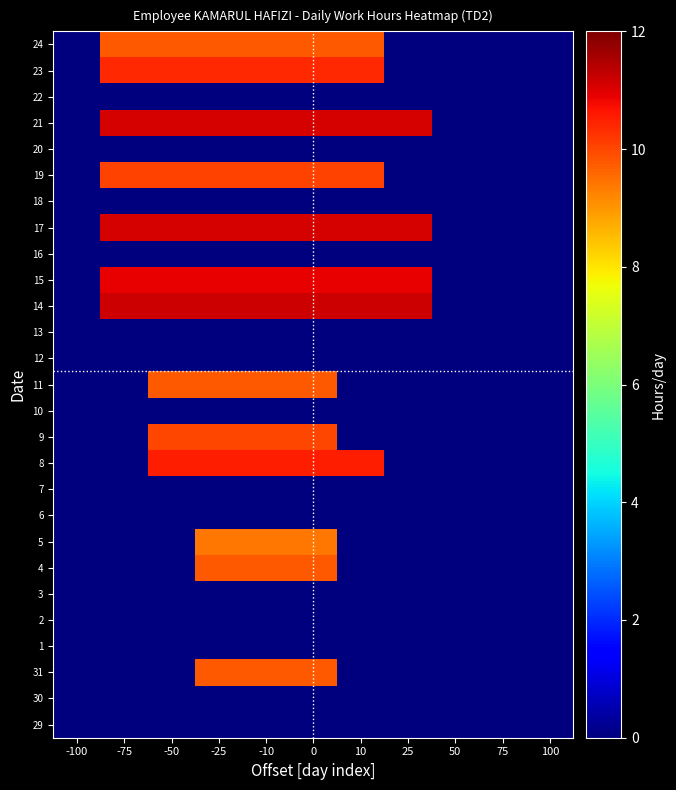

Reading left to right, transcribe all the data shown in this chart.

29: -100=0.0	-75=0.0	-50=0.0	-25=0.0	-10=0.0	0=0.0	10=0.0	25=0.0	50=0.0	75=0.0	100=0.0
30: -100=0.0	-75=0.0	-50=0.0	-25=0.0	-10=0.0	0=0.0	10=0.0	25=0.0	50=0.0	75=0.0	100=0.0
31: -100=0.0	-75=0.0	-50=0.0	-25=9.8	-10=9.8	0=9.8	10=0.0	25=0.0	50=0.0	75=0.0	100=0.0
1: -100=0.0	-75=0.0	-50=0.0	-25=0.0	-10=0.0	0=0.0	10=0.0	25=0.0	50=0.0	75=0.0	100=0.0
2: -100=0.0	-75=0.0	-50=0.0	-25=0.0	-10=0.0	0=0.0	10=0.0	25=0.0	50=0.0	75=0.0	100=0.0
3: -100=0.0	-75=0.0	-50=0.0	-25=0.0	-10=0.0	0=0.0	10=0.0	25=0.0	50=0.0	75=0.0	100=0.0
4: -100=0.0	-75=0.0	-50=0.0	-25=9.8	-10=9.8	0=9.8	10=0.0	25=0.0	50=0.0	75=0.0	100=0.0
5: -100=0.0	-75=0.0	-50=0.0	-25=9.4	-10=9.4	0=9.4	10=0.0	25=0.0	50=0.0	75=0.0	100=0.0
6: -100=0.0	-75=0.0	-50=0.0	-25=0.0	-10=0.0	0=0.0	10=0.0	25=0.0	50=0.0	75=0.0	100=0.0
7: -100=0.0	-75=0.0	-50=0.0	-25=0.0	-10=0.0	0=0.0	10=0.0	25=0.0	50=0.0	75=0.0	100=0.0
8: -100=0.0	-75=0.0	-50=10.5	-25=10.5	-10=10.5	0=10.5	10=10.5	25=0.0	50=0.0	75=0.0	100=0.0
9: -100=0.0	-75=0.0	-50=10.0	-25=10.0	-10=10.0	0=10.0	10=0.0	25=0.0	50=0.0	75=0.0	100=0.0
10: -100=0.0	-75=0.0	-50=0.0	-25=0.0	-10=0.0	0=0.0	10=0.0	25=0.0	50=0.0	75=0.0	100=0.0
11: -100=0.0	-75=0.0	-50=9.8	-25=9.8	-10=9.8	0=9.8	10=0.0	25=0.0	50=0.0	75=0.0	100=0.0
12: -100=0.0	-75=0.0	-50=0.0	-25=0.0	-10=0.0	0=0.0	10=0.0	25=0.0	50=0.0	75=0.0	100=0.0
13: -100=0.0	-75=0.0	-50=0.0	-25=0.0	-10=0.0	0=0.0	10=0.0	25=0.0	50=0.0	75=0.0	100=0.0
14: -100=0.0	-75=11.2	-50=11.2	-25=11.2	-10=11.2	0=11.2	10=11.2	25=11.2	50=0.0	75=0.0	100=0.0
15: -100=0.0	-75=10.9	-50=10.9	-25=10.9	-10=10.9	0=10.9	10=10.9	25=10.9	50=0.0	75=0.0	100=0.0
16: -100=0.0	-75=0.0	-50=0.0	-25=0.0	-10=0.0	0=0.0	10=0.0	25=0.0	50=0.0	75=0.0	100=0.0
17: -100=0.0	-75=11.1	-50=11.1	-25=11.1	-10=11.1	0=11.1	10=11.1	25=11.1	50=0.0	75=0.0	100=0.0
18: -100=0.0	-75=0.0	-50=0.0	-25=0.0	-10=0.0	0=0.0	10=0.0	25=0.0	50=0.0	75=0.0	100=0.0
19: -100=0.0	-75=10.0	-50=10.0	-25=10.0	-10=10.0	0=10.0	10=10.0	25=0.0	50=0.0	75=0.0	100=0.0
20: -100=0.0	-75=0.0	-50=0.0	-25=0.0	-10=0.0	0=0.0	10=0.0	25=0.0	50=0.0	75=0.0	100=0.0
21: -100=0.0	-75=11.1	-50=11.1	-25=11.1	-10=11.1	0=11.1	10=11.1	25=11.1	50=0.0	75=0.0	100=0.0
22: -100=0.0	-75=0.0	-50=0.0	-25=0.0	-10=0.0	0=0.0	10=0.0	25=0.0	50=0.0	75=0.0	100=0.0
23: -100=0.0	-75=10.4	-50=10.4	-25=10.4	-10=10.4	0=10.4	10=10.4	25=0.0	50=0.0	75=0.0	100=0.0
24: -100=0.0	-75=9.8	-50=9.8	-25=9.8	-10=9.8	0=9.8	10=9.8	25=0.0	50=0.0	75=0.0	100=0.0